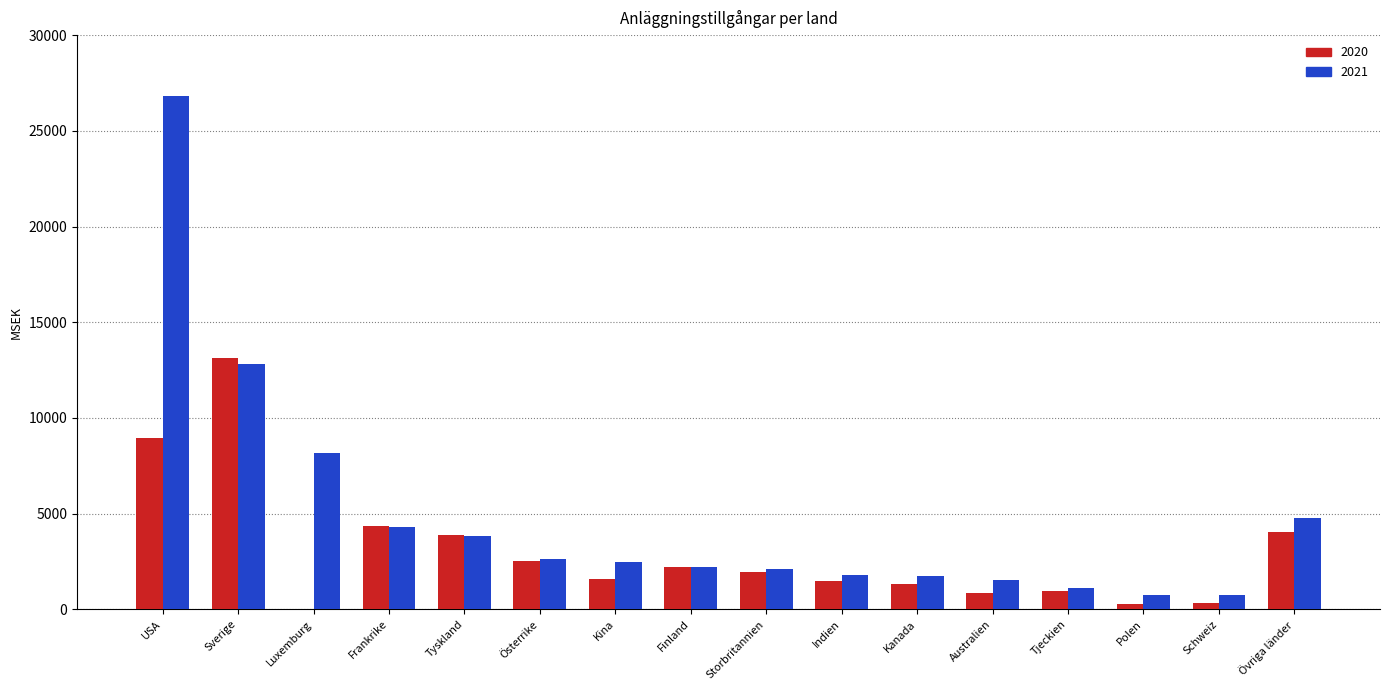

Which series has the largest total across all categories?

2021